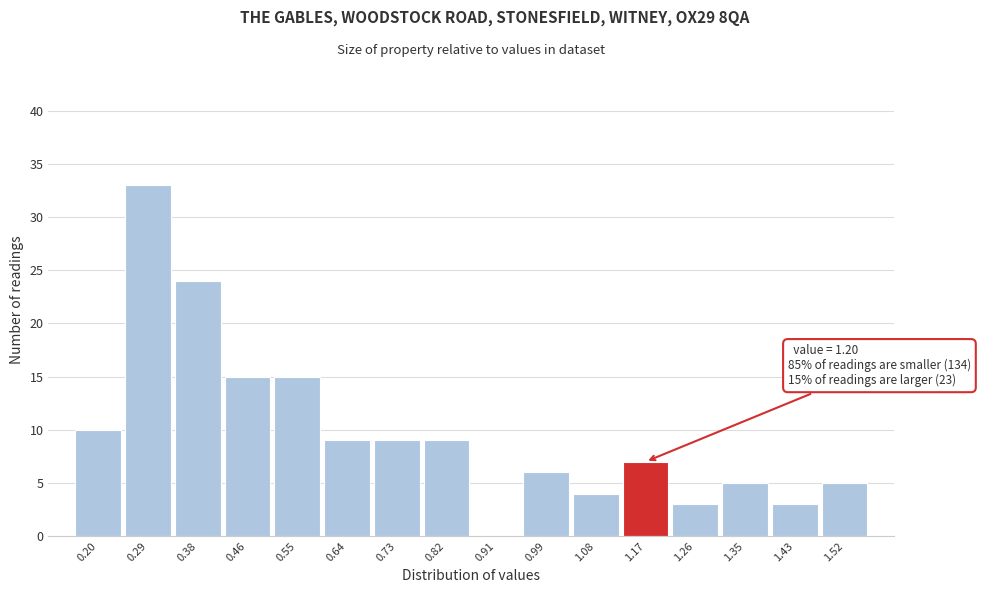

Reading left to right, transcribe all the data shown in this chart.

0.20=10	0.29=33	0.38=24	0.46=15	0.55=15	0.64=9	0.73=9	0.82=9	0.91=0	0.99=6	1.08=4	1.17=7	1.26=3	1.35=5	1.43=3	1.52=5